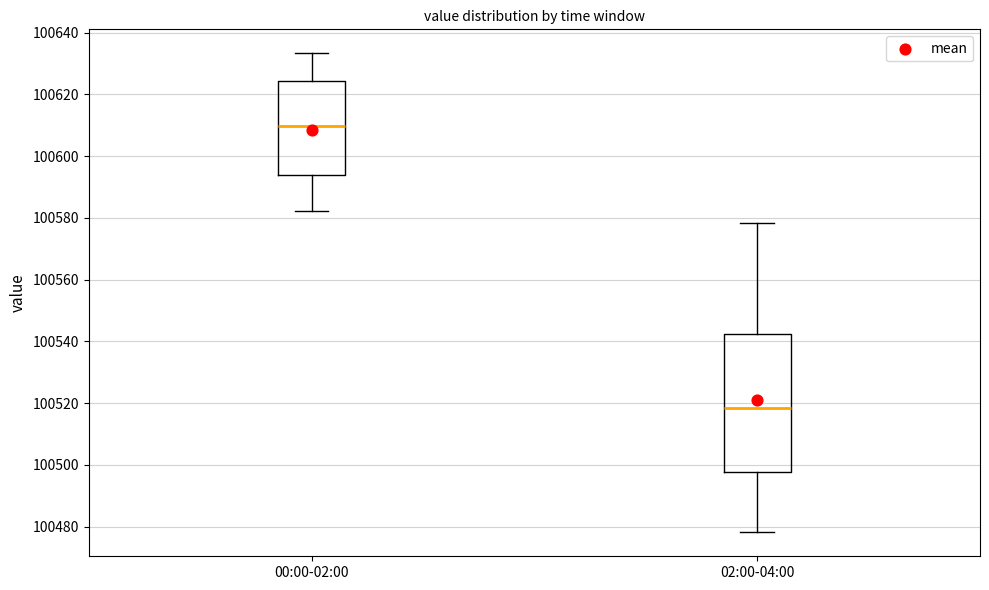

Which box has the lowest median line?

02:00-04:00